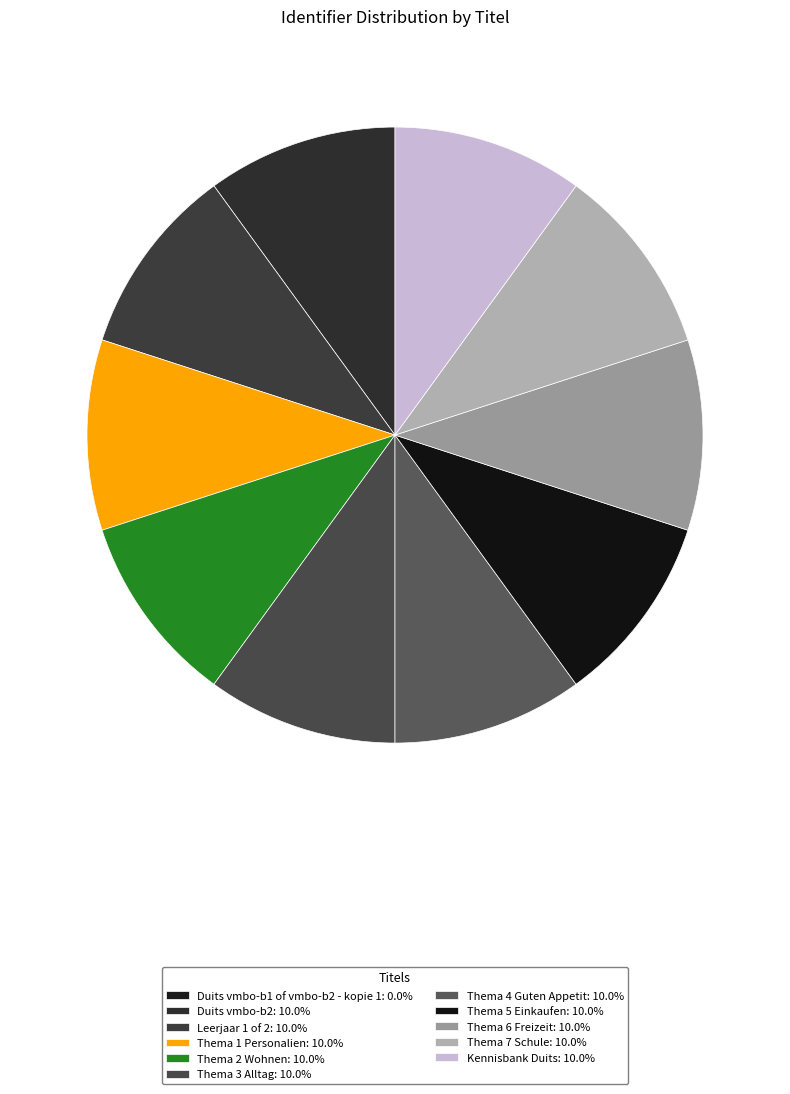

What percentage do Thema 6 Freizeit and Thema 4 Guten Appetit together represent?

20.0%